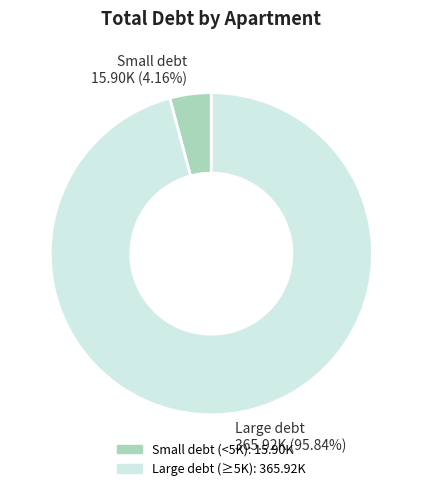

To the nearest percent, what is the difference between the largest and smallest slice percentages?

92%